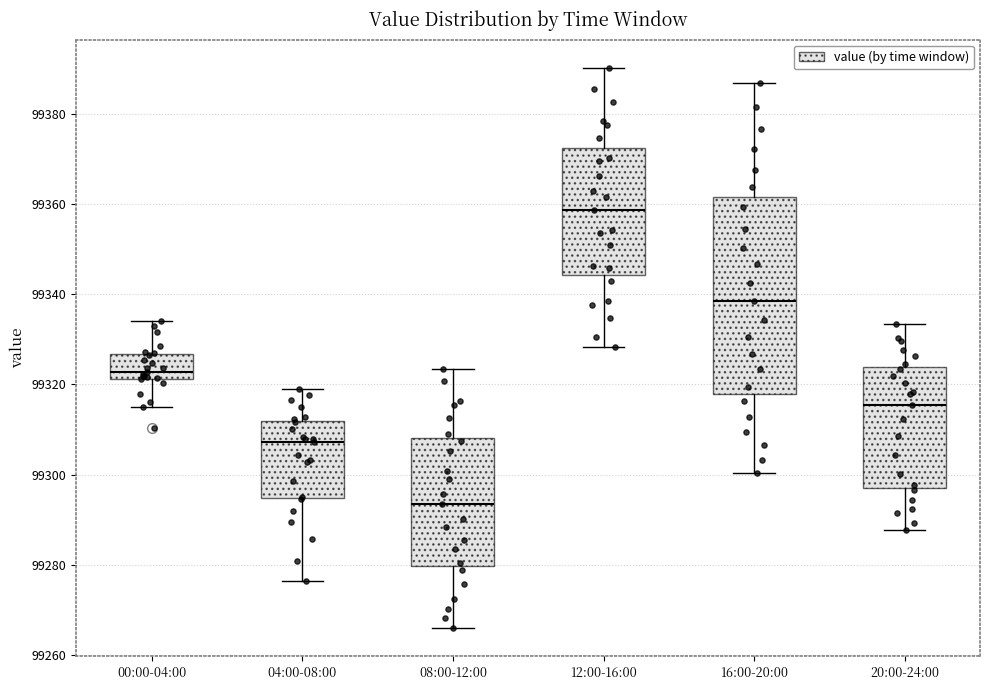

Which box is the tallest, from its lower edge to its upper edge?

16:00-20:00